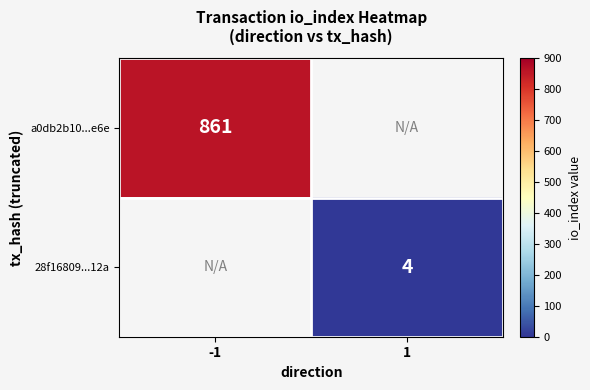

Is it true that 28f16809...12a equals 4 at 1?

True